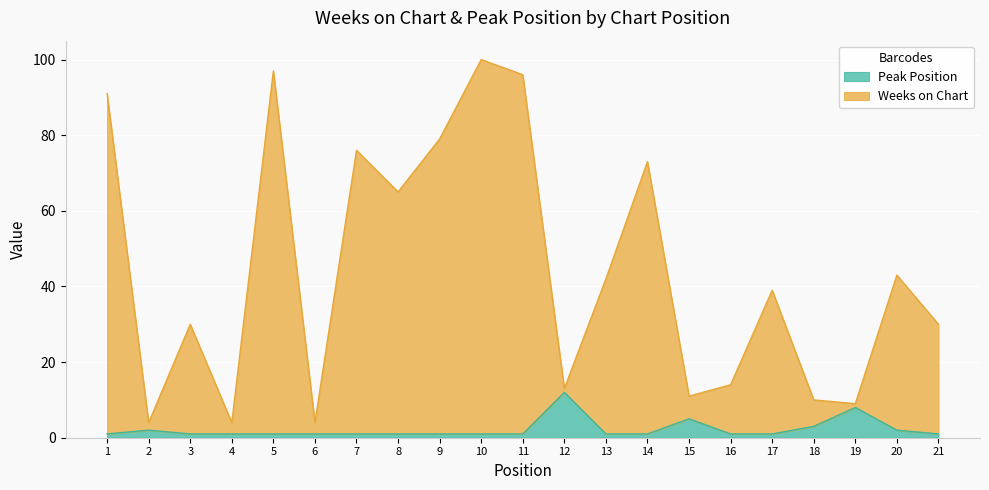

How many lines are shown in the chart?

2